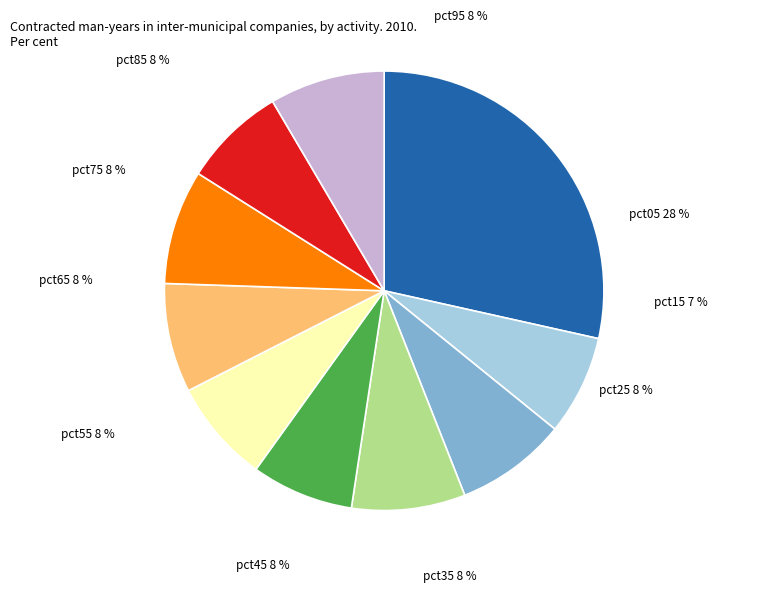

What is the smallest slice in the pie chart?

pct15